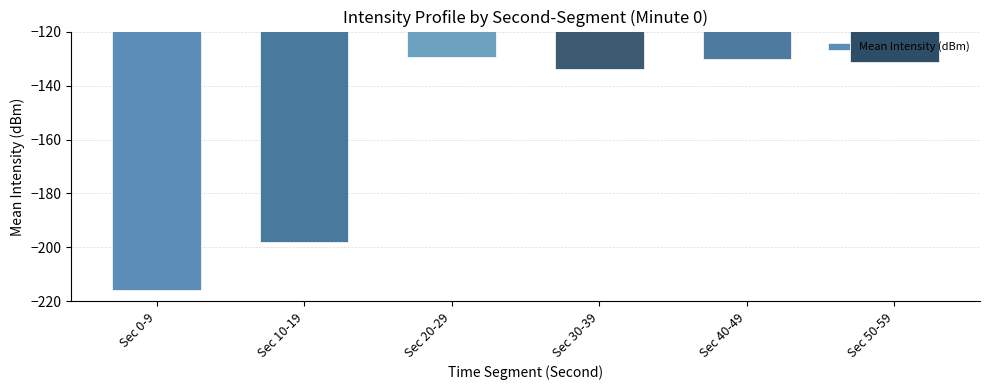

What is the label of the 6th bar from the left?

Sec 50-59